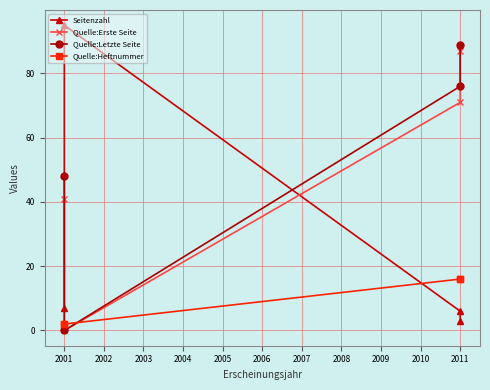

The Quelle:Erste Seite series shows -45 at 2001. True or false?

False